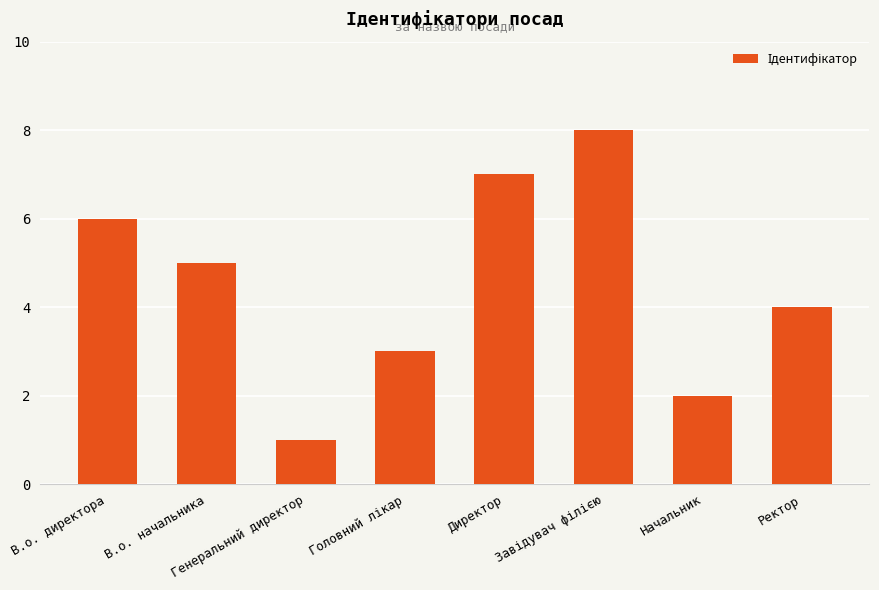

What is the smallest value displayed?

1